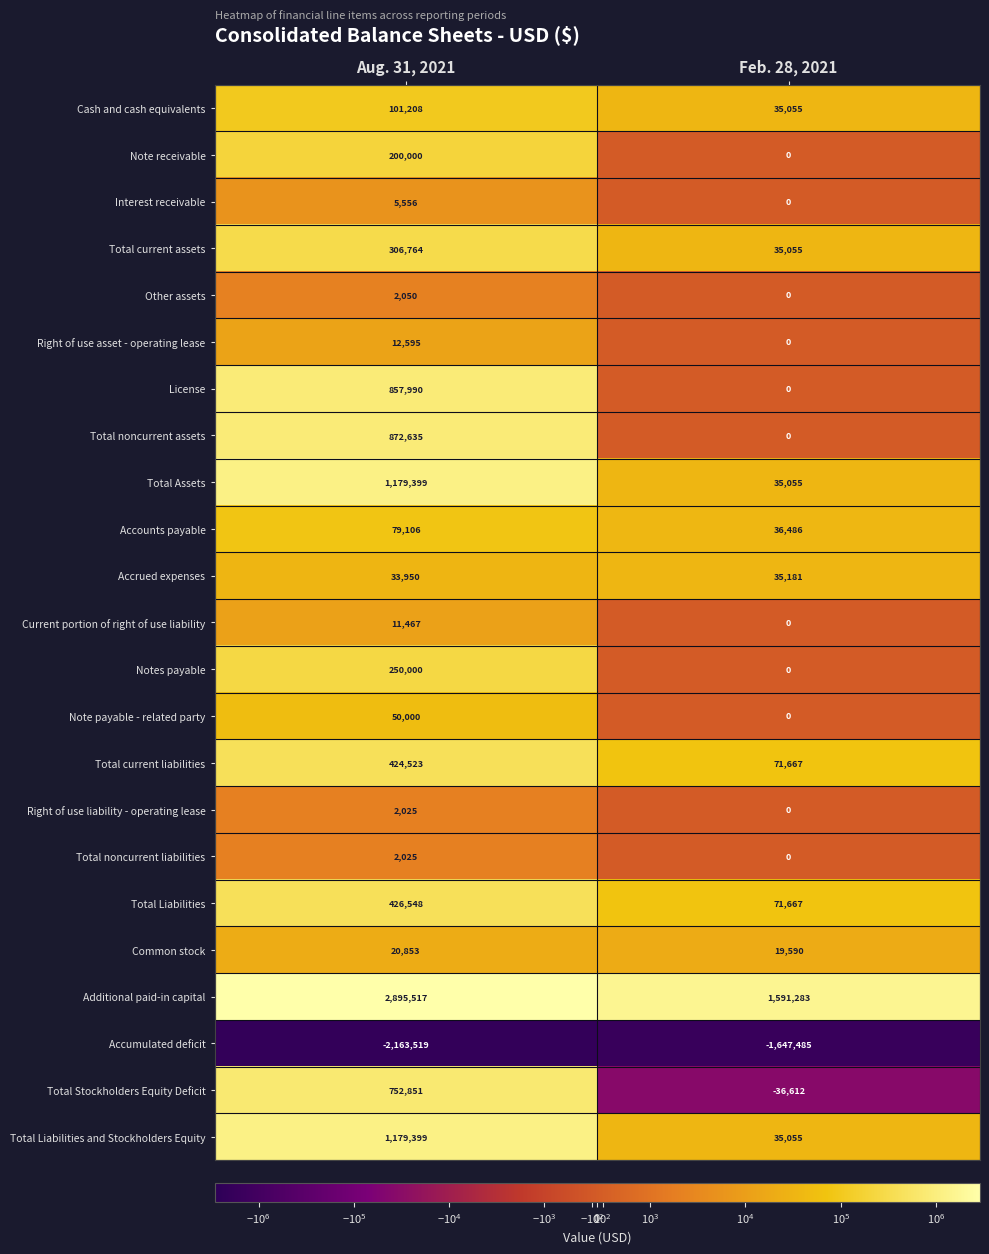

What is the total value across all series at Feb. 28, 2021?

281997